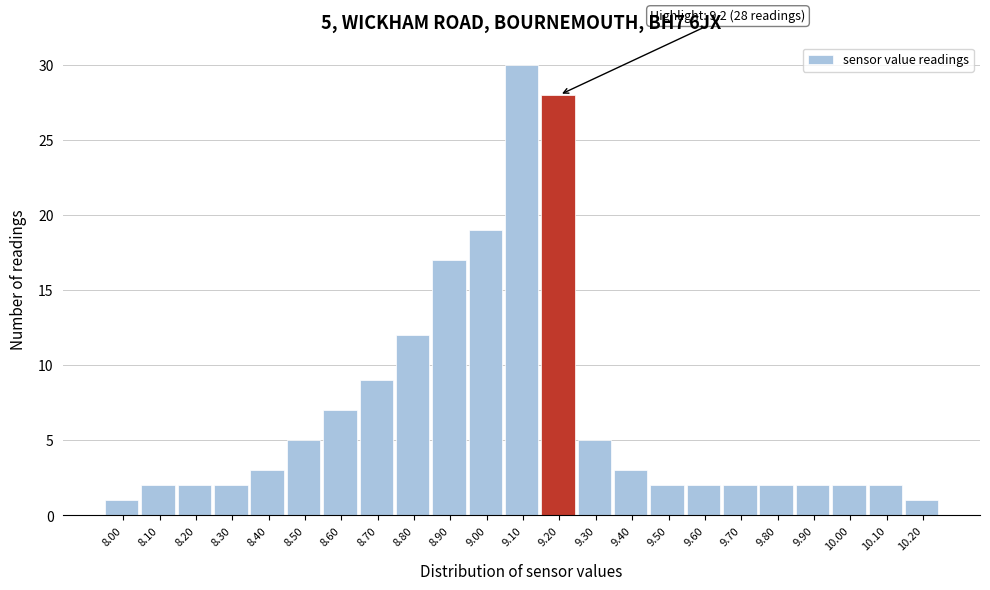

Reading right to left, transcribe all the data shown in this chart.

1	2	2	2	2	2	2	2	3	5	28	30	19	17	12	9	7	5	3	2	2	2	1